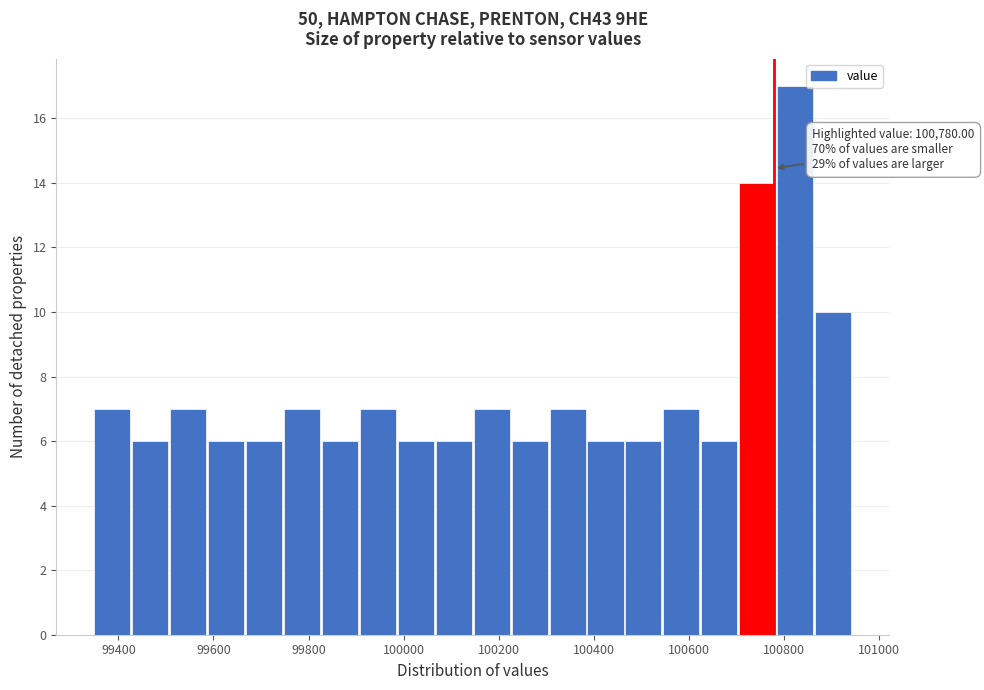

Around what value on the x-axis is the tallest bar? Give the approximate position of its centre, as read against the axis.

100820